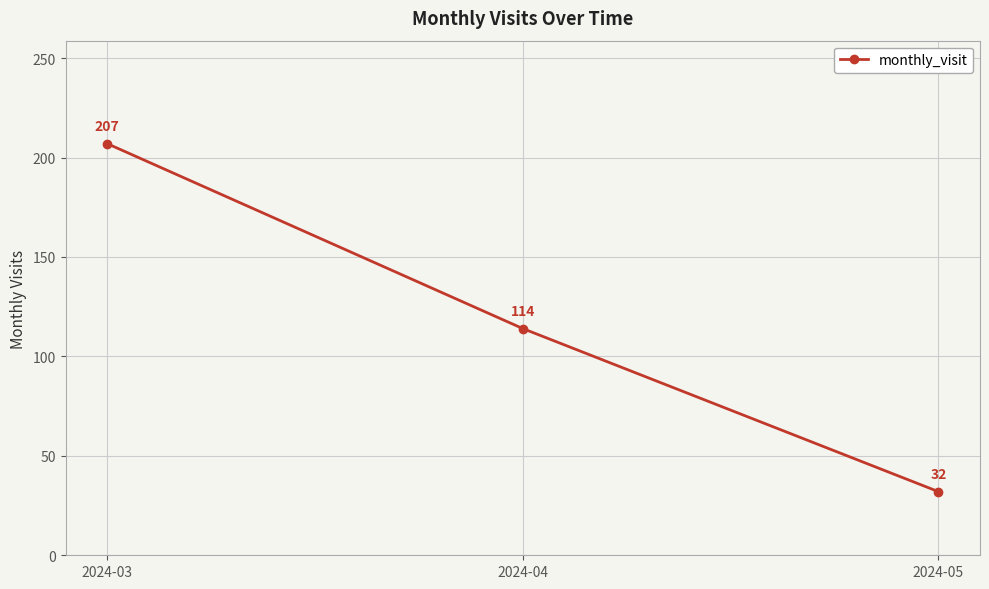

Reading left to right, what are all the values shown in this chart?

207	114	32